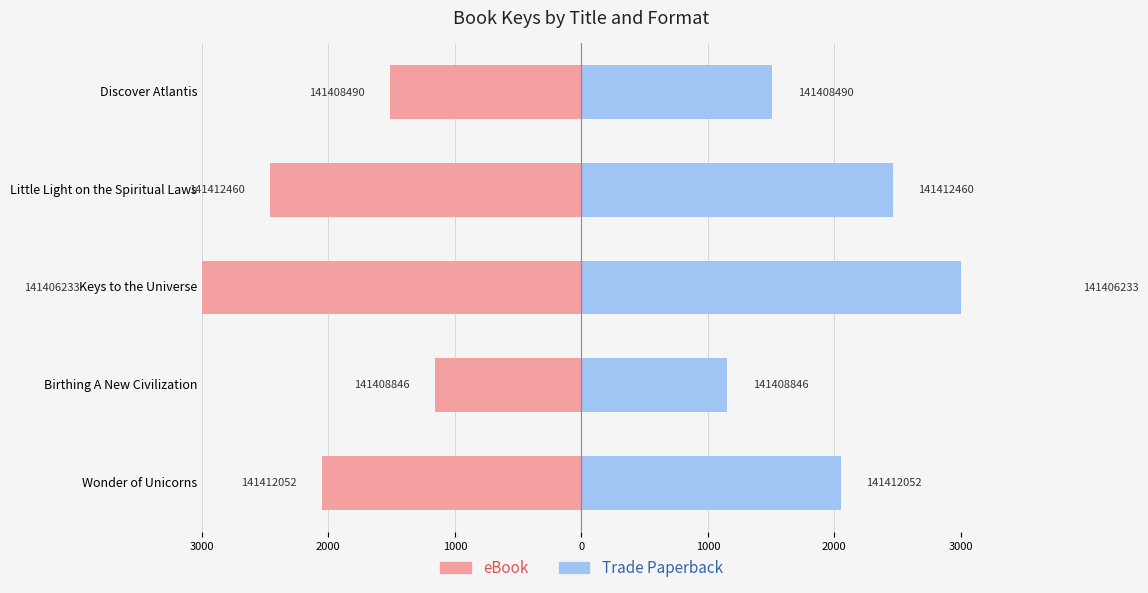

How many eBook values are between -2460 and -1510?

3